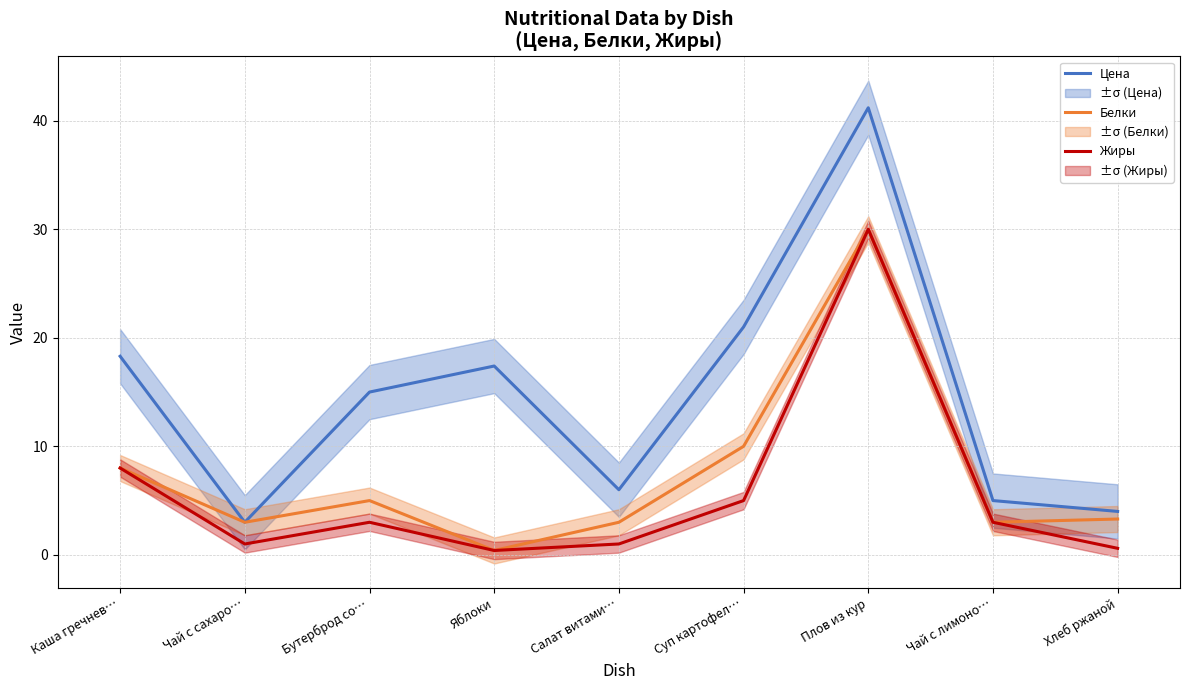

The Жиры series shows 3.0 at Бутерброд со…. True or false?

True